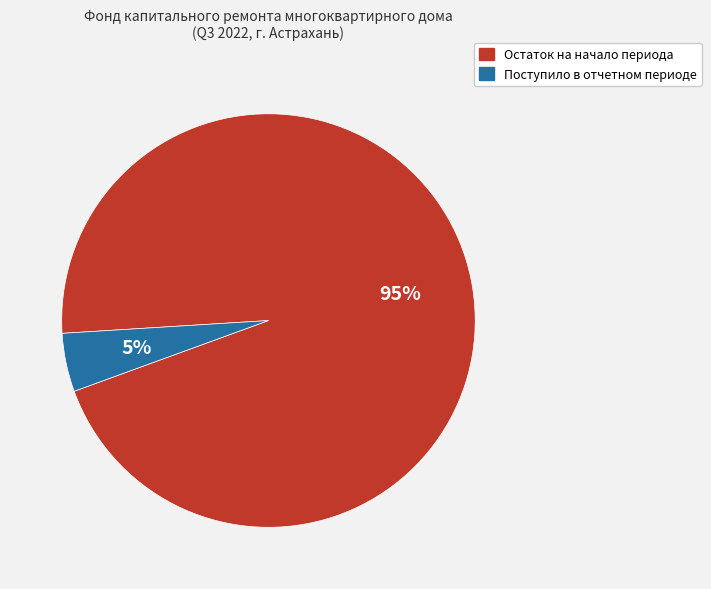

Does any single category account for the majority?

Yes